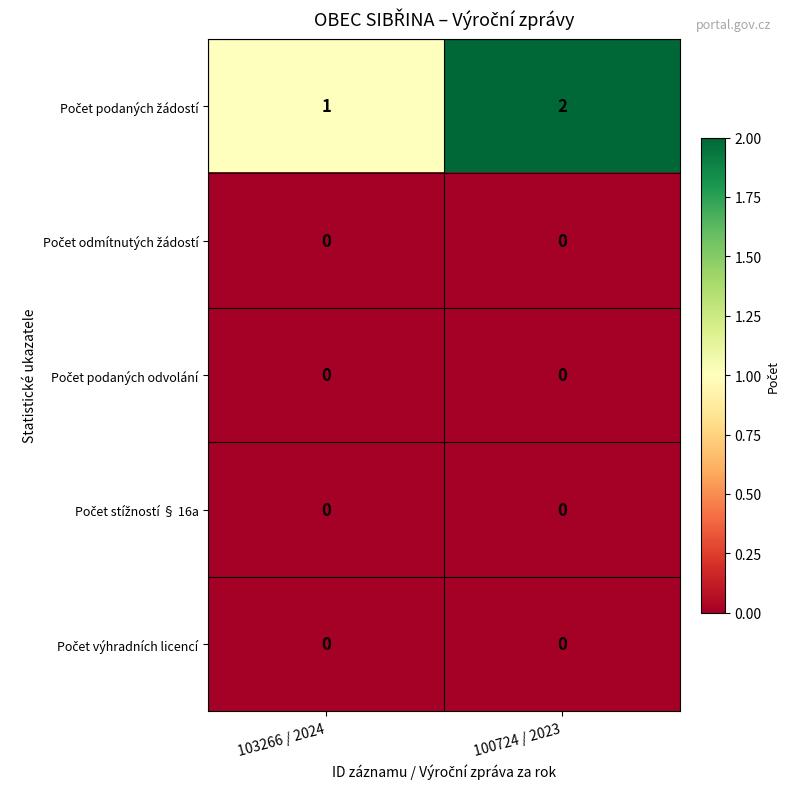

What is the spread (max minus min) of values at 100724 / 2023?

2